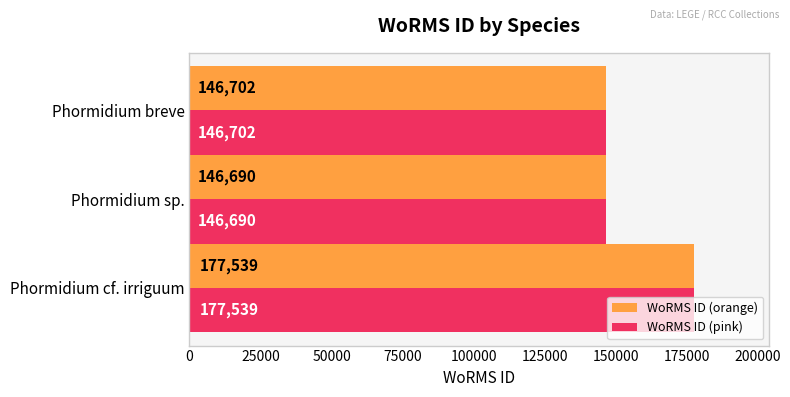

Which label corresponds to the smallest value in the chart?

Phormidium sp.